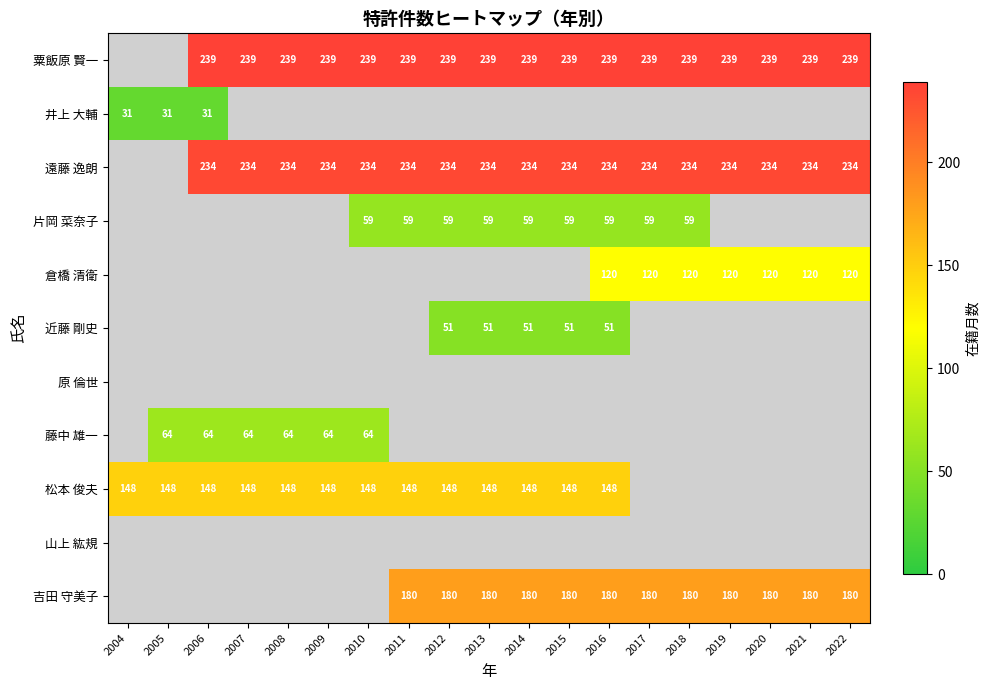

Is it true that 粟飯原 賢一 equals 239 at 2011?

True